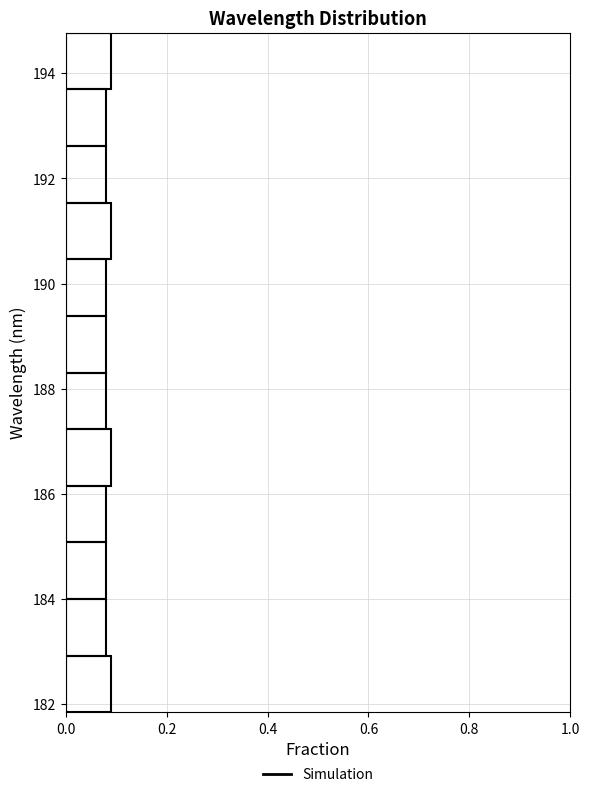

How long is the bar that spans 190.4 to 191.6 on the y-axis? Neither the bar edges nor the lengths are printed on the chart, so give them approximately, as read against the axes.

0.10